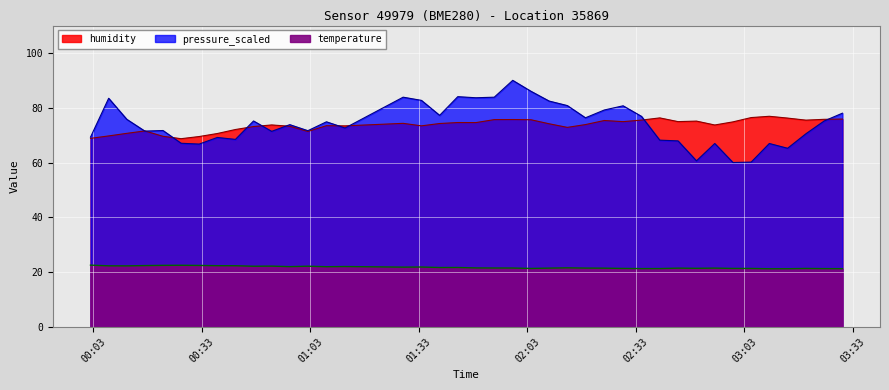

At how many categories does at least one series exceed 57?

40